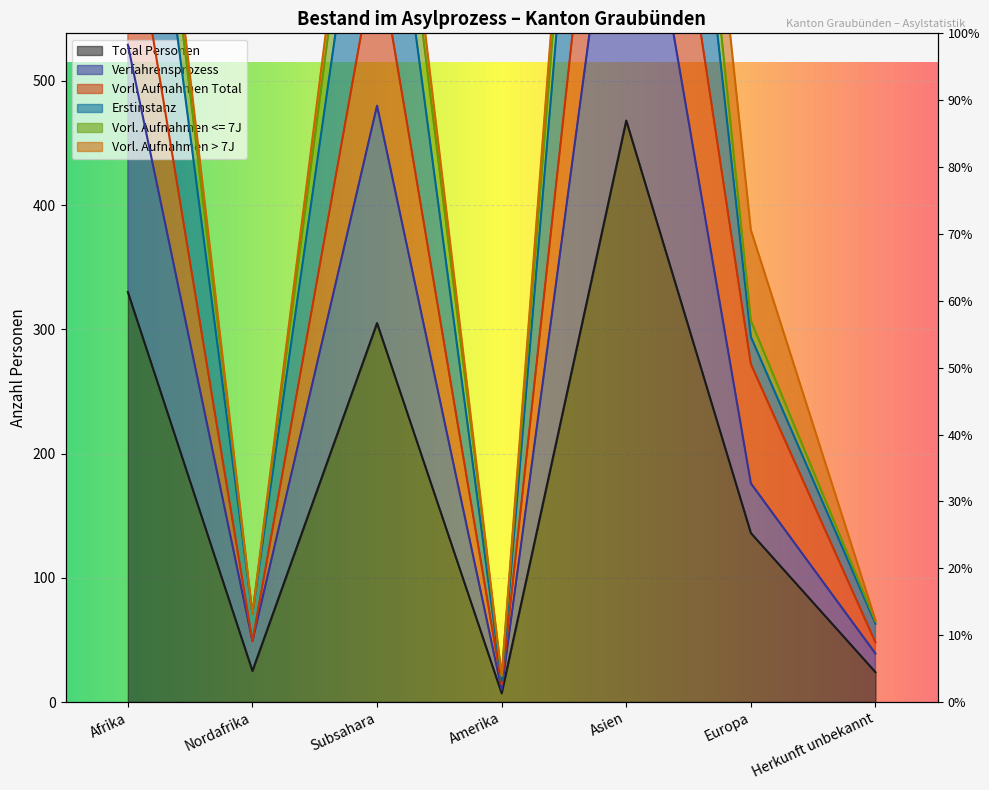

At which category is the sum across all series the highest?

Asien